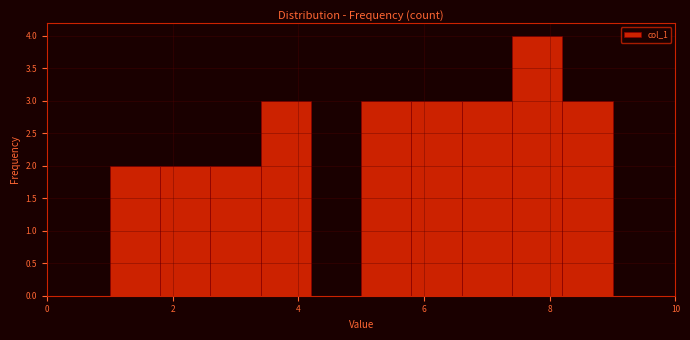

What is the height of the bar covering 3.4 to 4.2 on the x-axis? The values are not printed on the chart, so give them approximately, as read against the axis.

3